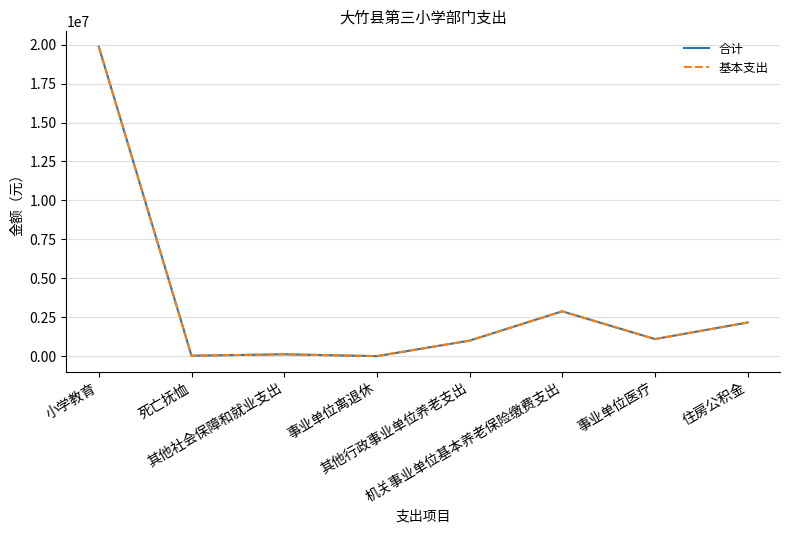

Is this an area chart (filled region under the line)?

No